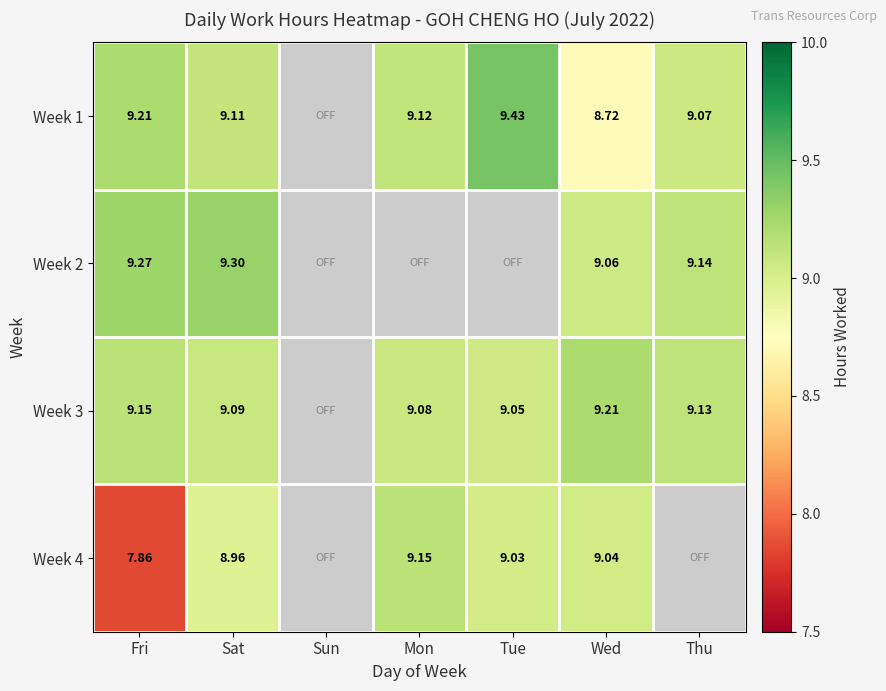

Is the value of Week 4 at Fri greater than the value of Week 2 at Sat?

No